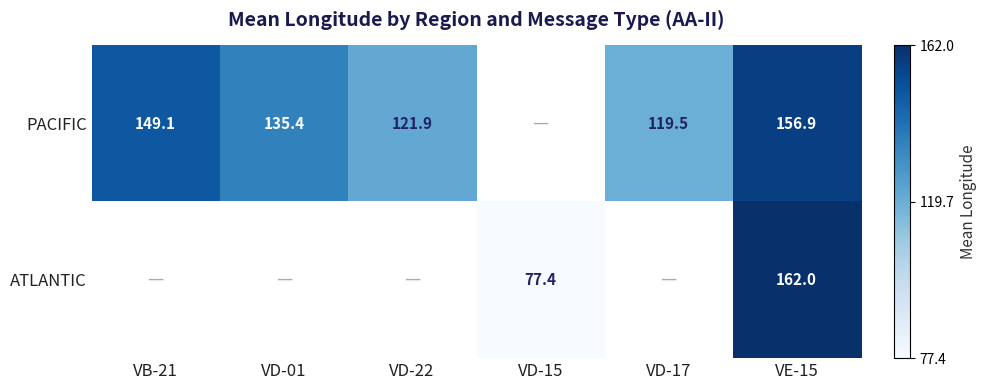

Is it true that ATLANTIC equals 162.0 at VE-15?

True